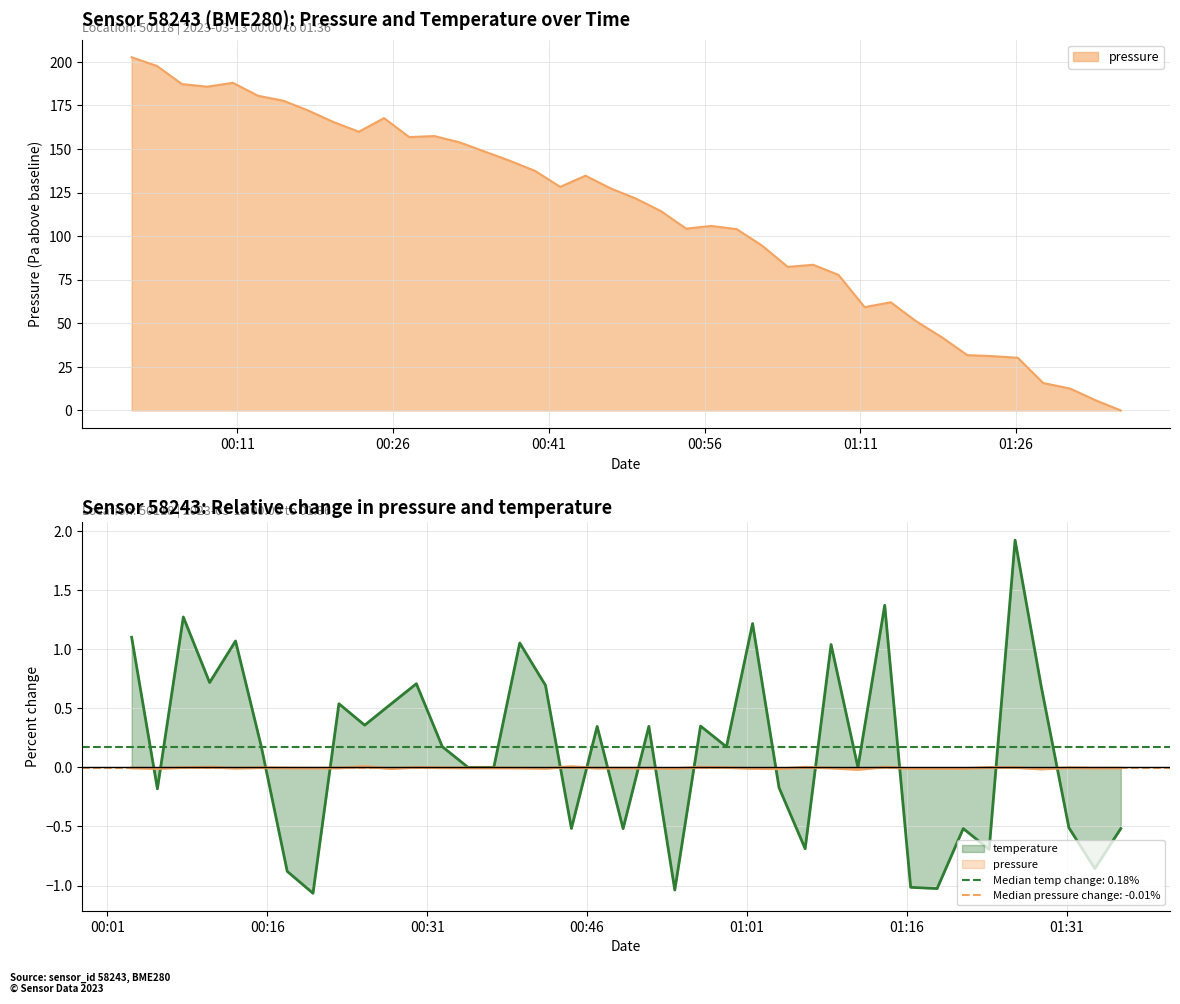

Reading left to right, what are all the values shown in this chart?

2023-03-13T00:00:50=202.6	2023-03-13T00:03:16=197.6	2023-03-13T00:05:41=187.2	2023-03-13T00:08:07=185.7	2023-03-13T00:10:35=187.9	2023-03-13T00:13:01=180.5	2023-03-13T00:15:26=177.7	2023-03-13T00:17:52=172.0	2023-03-13T00:20:17=165.4	2023-03-13T00:22:43=159.9	2023-03-13T00:25:08=167.7	2023-03-13T00:27:34=156.8	2023-03-13T00:29:59=157.4	2023-03-13T00:32:25=153.8	2023-03-13T00:34:50=148.5	2023-03-13T00:37:15=143.2	2023-03-13T00:39:41=137.4	2023-03-13T00:42:06=128.2	2023-03-13T00:44:32=134.6	2023-03-13T00:46:57=127.4	2023-03-13T00:49:23=121.6	2023-03-13T00:51:48=114.3	2023-03-13T00:54:14=104.3	2023-03-13T00:56:39=105.8	2023-03-13T00:59:05=104.0	2023-03-13T01:01:32=94.6	2023-03-13T01:04:01=82.3	2023-03-13T01:06:28=83.6	2023-03-13T01:08:54=77.8	2023-03-13T01:11:25=59.2	2023-03-13T01:13:56=62.1	2023-03-13T01:16:22=51.2	2023-03-13T01:18:51=42.0	2023-03-13T01:21:18=31.7	2023-03-13T01:23:44=31.1	2023-03-13T01:26:10=30.2	2023-03-13T01:28:37=15.7	2023-03-13T01:31:13=12.5	2023-03-13T01:33:39=5.8	2023-03-13T01:36:05=0.0